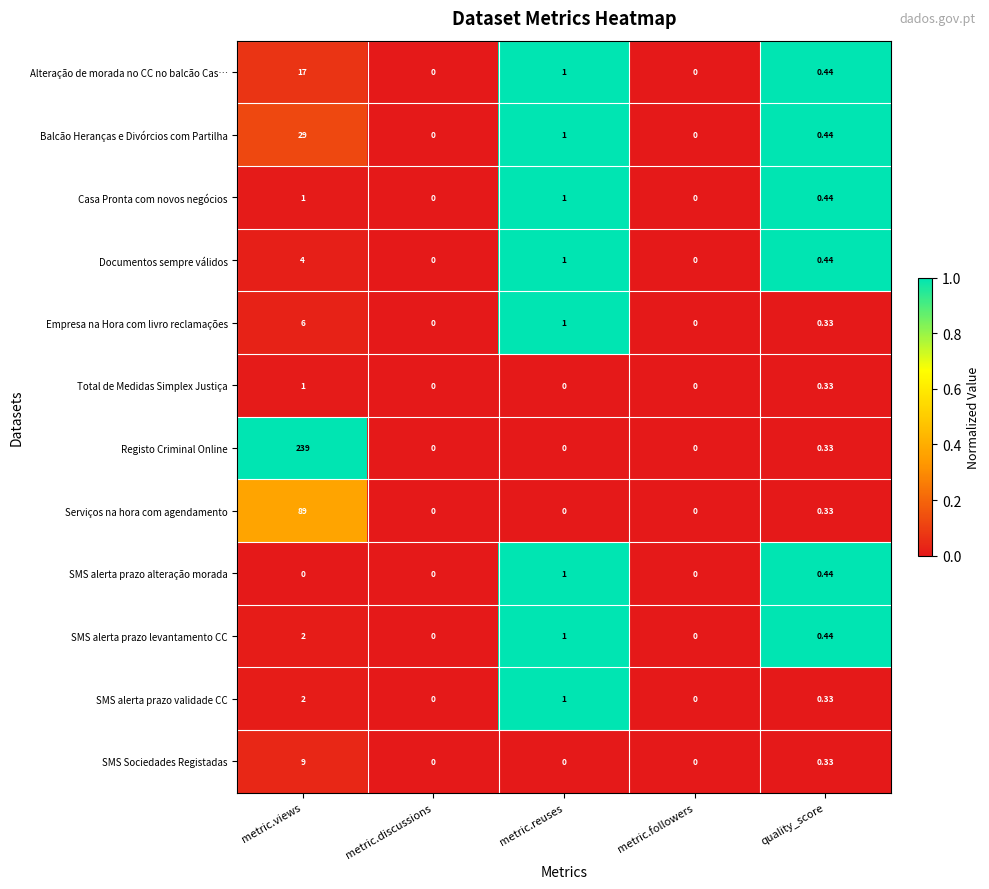

Is the value of Casa Pronta com novos negócios at metric.reuses greater than the value of Total de Medidas Simplex Justiça at metric.discussions?

Yes